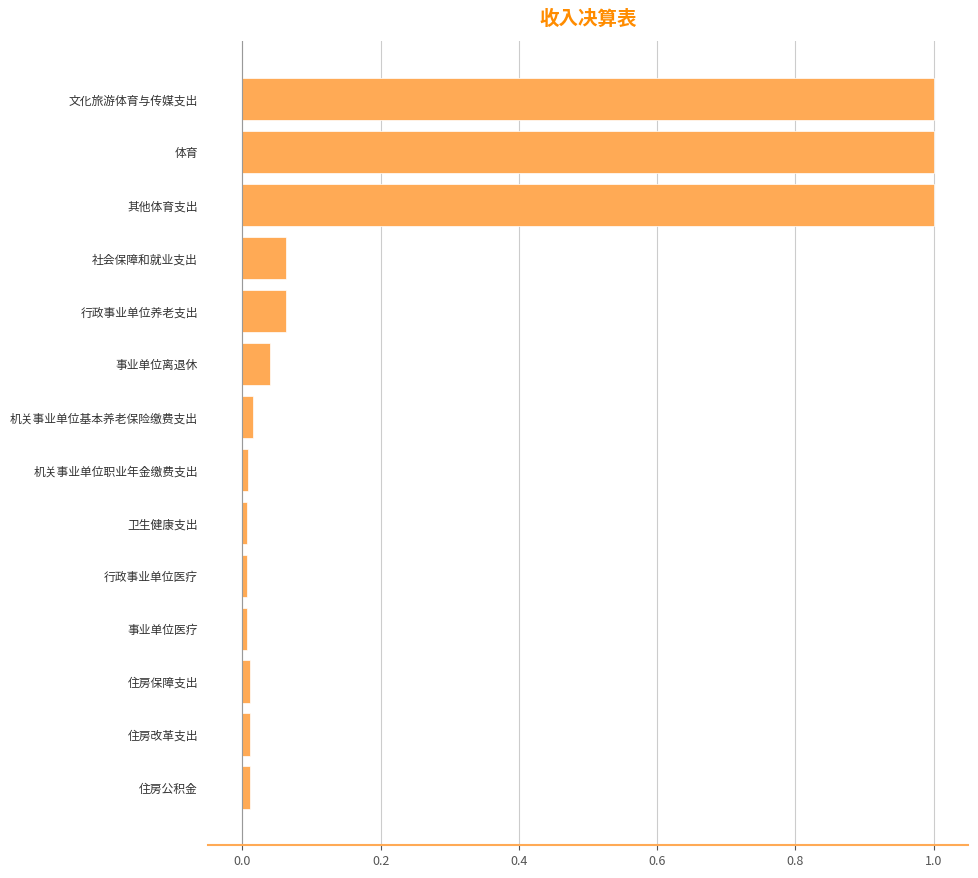

Which has a higher value, 体育 or 社会保障和就业支出?

体育